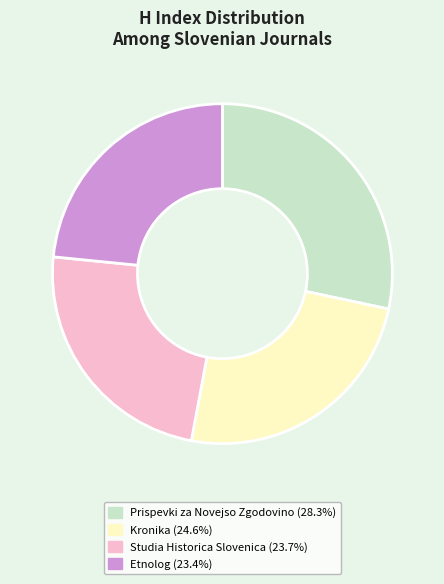

Is it true that Kronika is 25% of the pie?

True